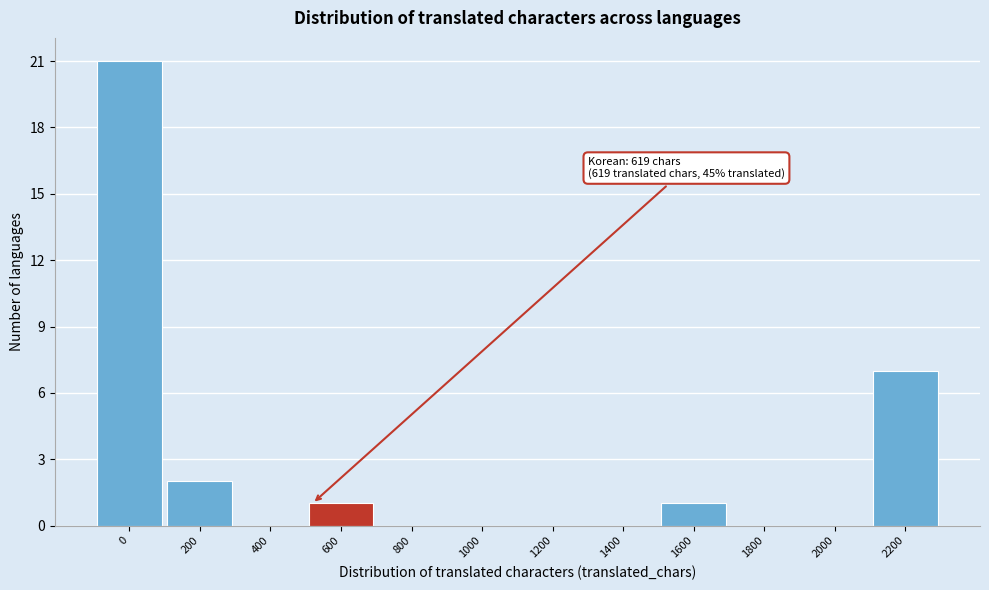

Reading left to right, list all the values displayed in this chart.

0=21	200=2	400=0	600=1	800=0	1000=0	1200=0	1400=0	1600=1	1800=0	2000=0	2200=7